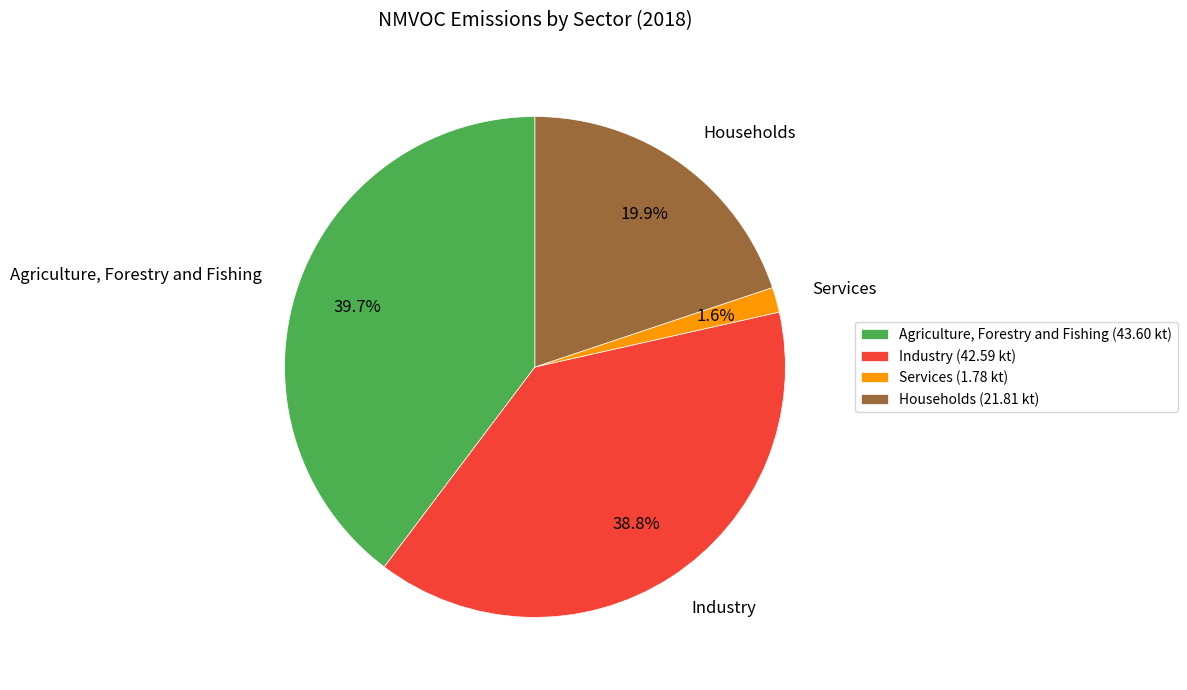

Between Industry and Agriculture, Forestry and Fishing, which is larger?

Agriculture, Forestry and Fishing